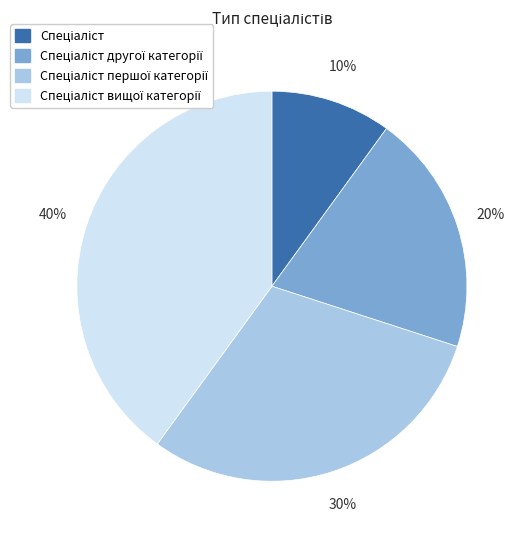

Does any single category account for the majority?

No